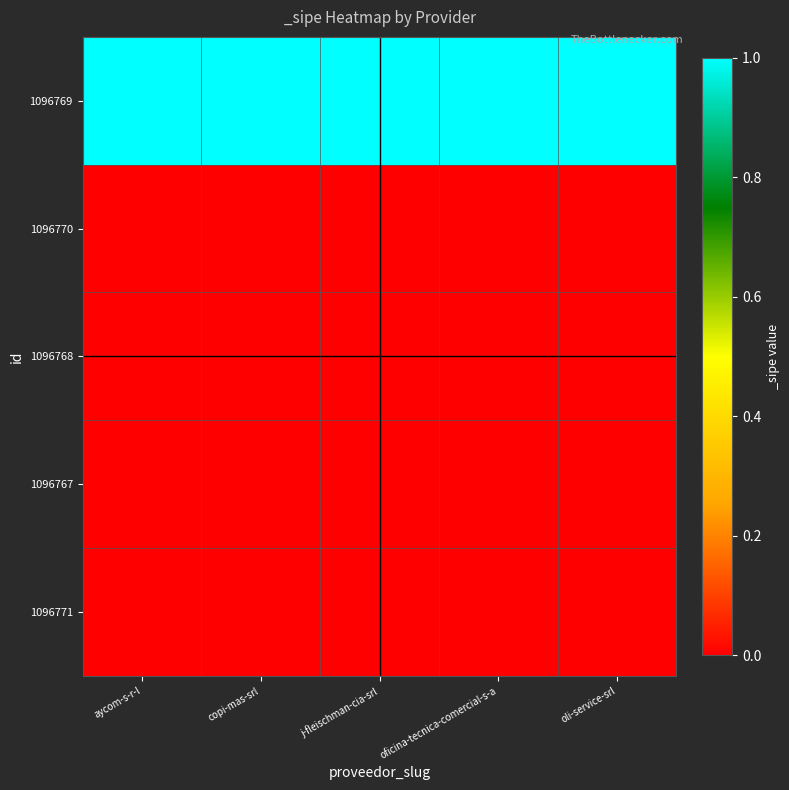

Reading right to left, list all the values displayed in this chart.

1096769: oli-service-srl=1	oficina-tecnica-comercial-s-a=1	j-fleischman-cia-srl=1	copi-mas-srl=1	aycom-s-r-l=1
1096770: oli-service-srl=0	oficina-tecnica-comercial-s-a=0	j-fleischman-cia-srl=0	copi-mas-srl=0	aycom-s-r-l=0
1096768: oli-service-srl=0	oficina-tecnica-comercial-s-a=0	j-fleischman-cia-srl=0	copi-mas-srl=0	aycom-s-r-l=0
1096767: oli-service-srl=0	oficina-tecnica-comercial-s-a=0	j-fleischman-cia-srl=0	copi-mas-srl=0	aycom-s-r-l=0
1096771: oli-service-srl=0	oficina-tecnica-comercial-s-a=0	j-fleischman-cia-srl=0	copi-mas-srl=0	aycom-s-r-l=0